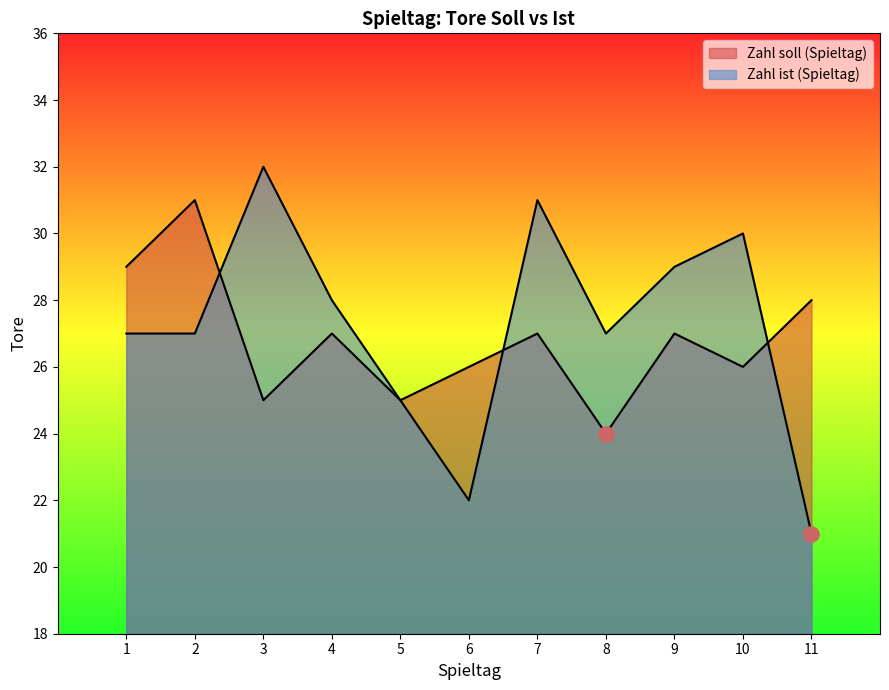

What is the total value across all series at 8?

51